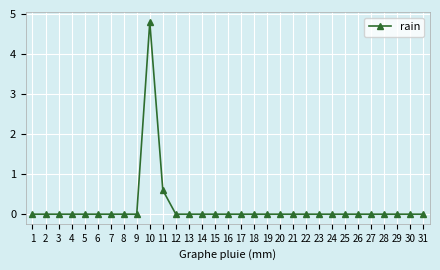

What is the greatest value displayed?

4.8